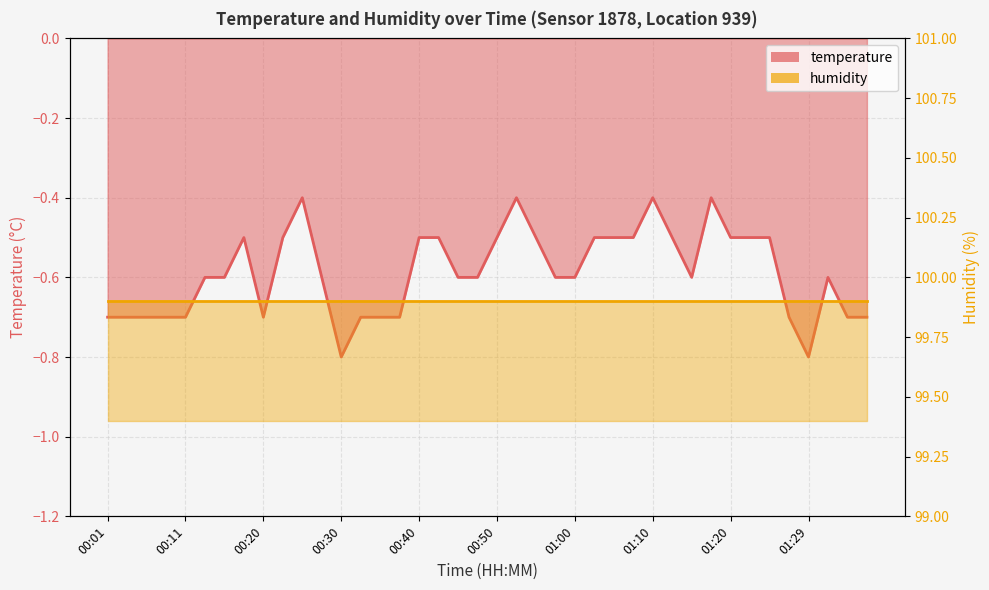

Rank the categories by value from highest to lowest.

00:25, 00:52, 01:10, 01:17, 00:18, 00:23, 00:40, 00:43, 00:50, 00:55, 01:02, 01:05, 01:07, 01:12, 01:20, 01:22, 01:25, 00:13, 00:16, 00:28, 00:45, 00:48, 00:57, 01:00, 01:15, 01:32, 00:01, 00:03, 00:05, 00:08, 00:11, 00:20, 00:33, 00:35, 00:38, 01:27, 01:34, 01:37, 00:30, 01:29